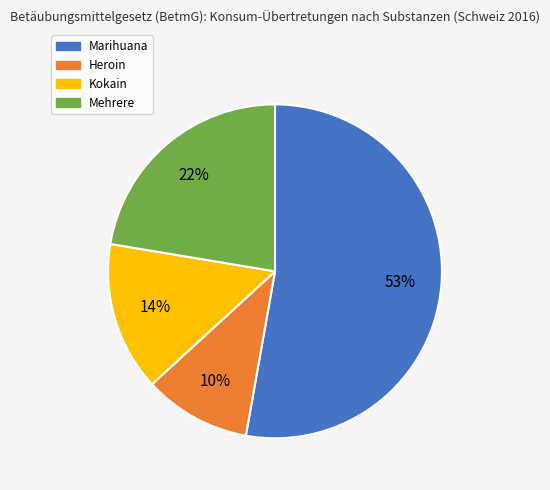

What percentage is the Kokain slice, to the nearest percent?

14%